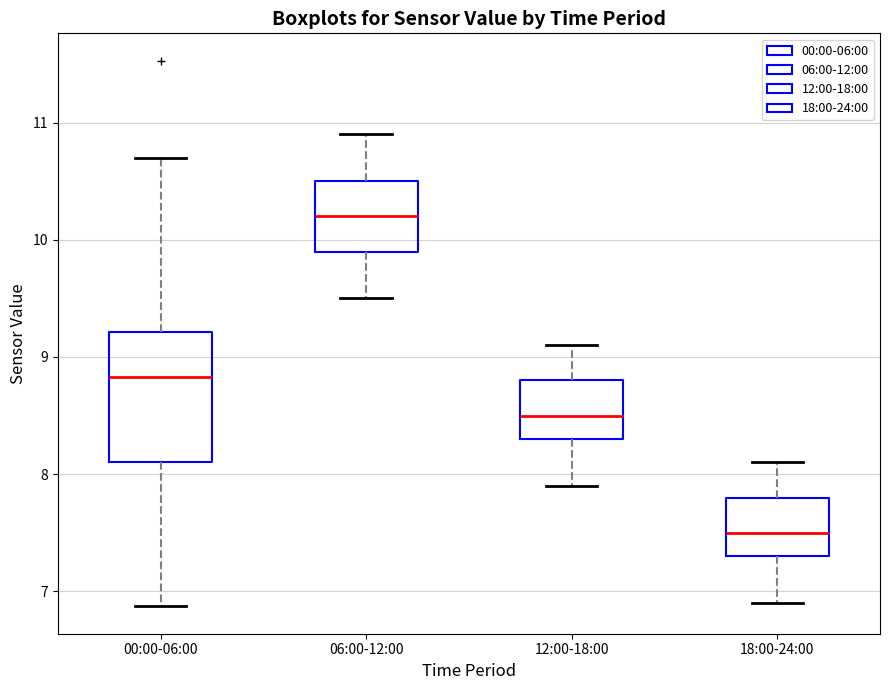

Reading left to right, transcribe this box plot: for each box, give where its median line is, the range the box spans, and where its two whiskers end, as read against the y-axis. The values are not printed on the chart, so give them approximately, as read against the axis.

00:00-06:00: median 8.8, box 8.1 to 9.2, whiskers 6.9 to 10.7
06:00-12:00: median 10.2, box 9.9 to 10.5, whiskers 9.5 to 10.9
12:00-18:00: median 8.5, box 8.3 to 8.8, whiskers 7.9 to 9.1
18:00-24:00: median 7.5, box 7.3 to 7.8, whiskers 6.9 to 8.1